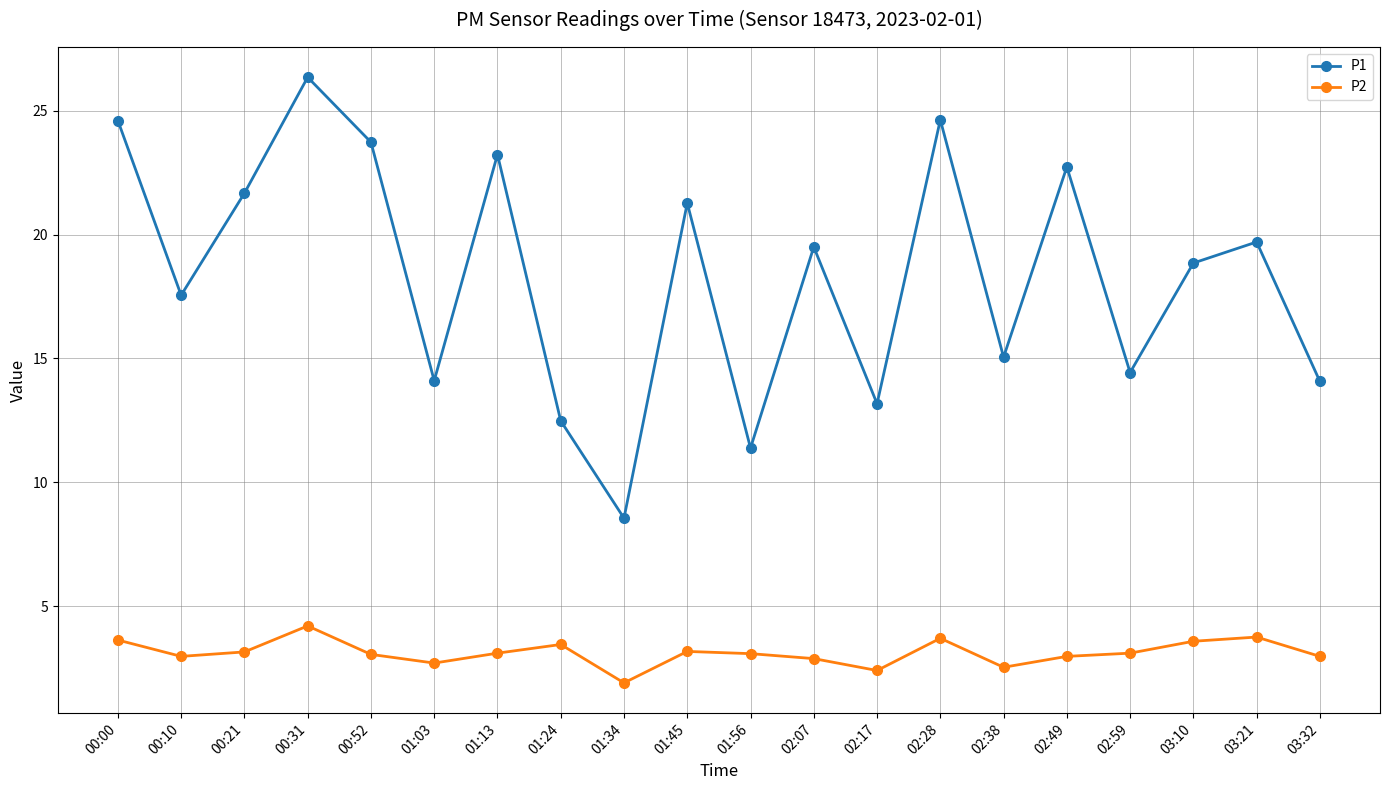

What is the label of the 16th point from the left?

02:49